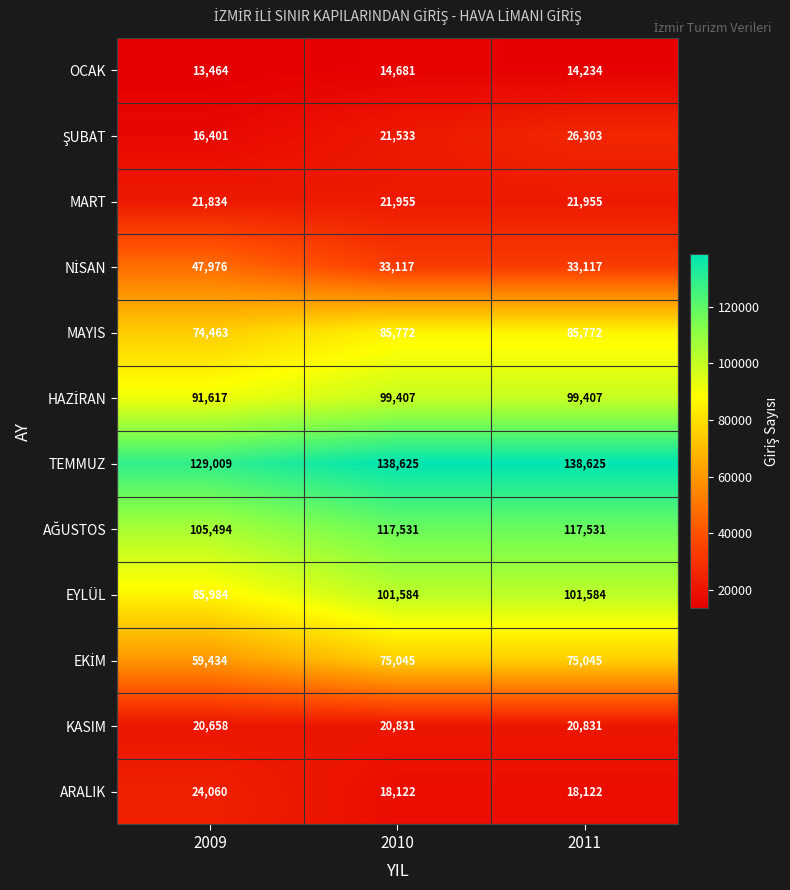

What is the lowest value of the OCAK series?

13464